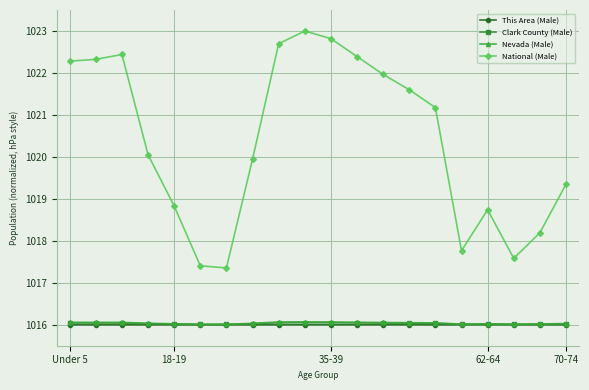

How many distinct data groups are displayed?

4